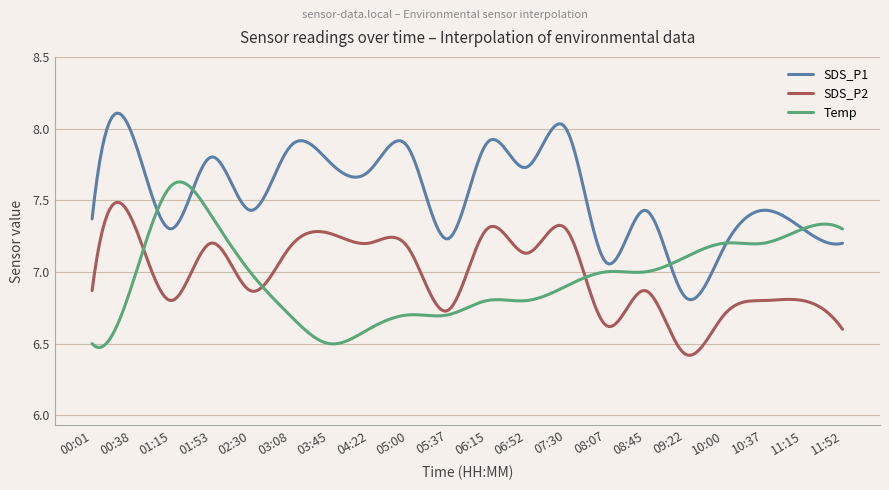

How many categories are shown in the chart?

300